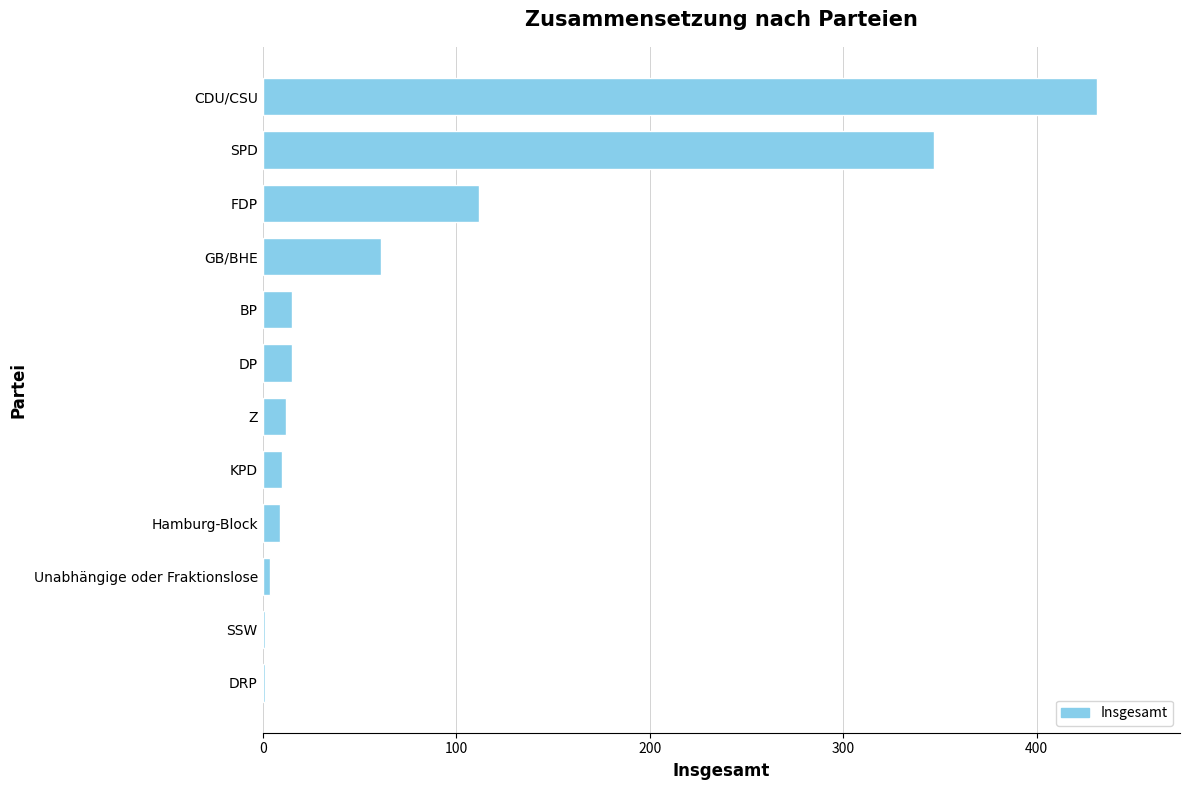

Read the value at BP.

15